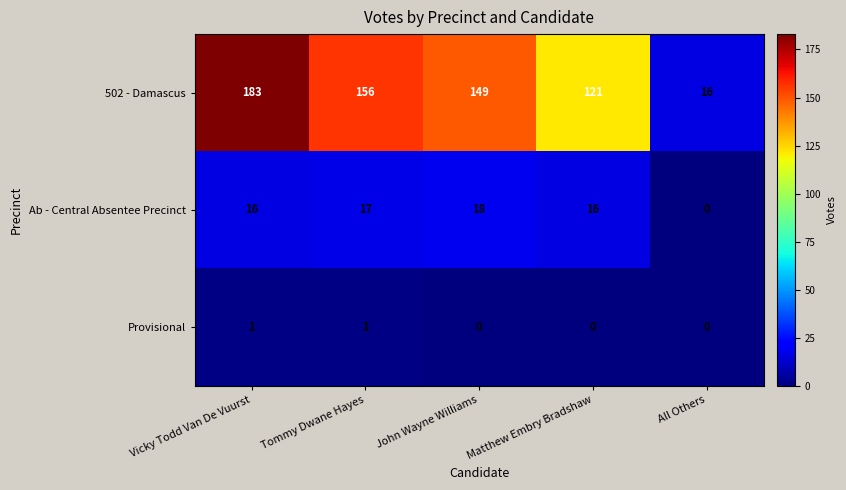

Which series has the largest total across all categories?

502 - Damascus